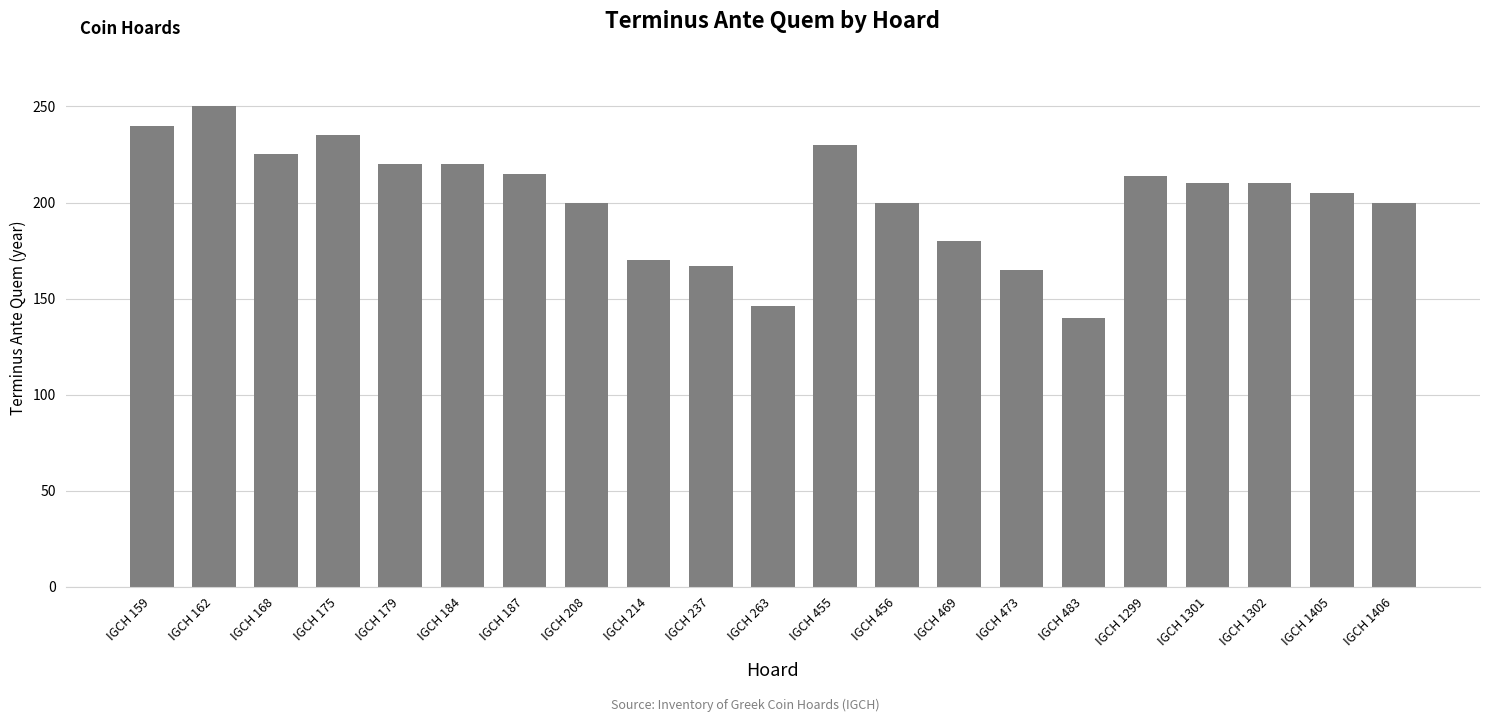

What is the maximum value shown in the chart?

250